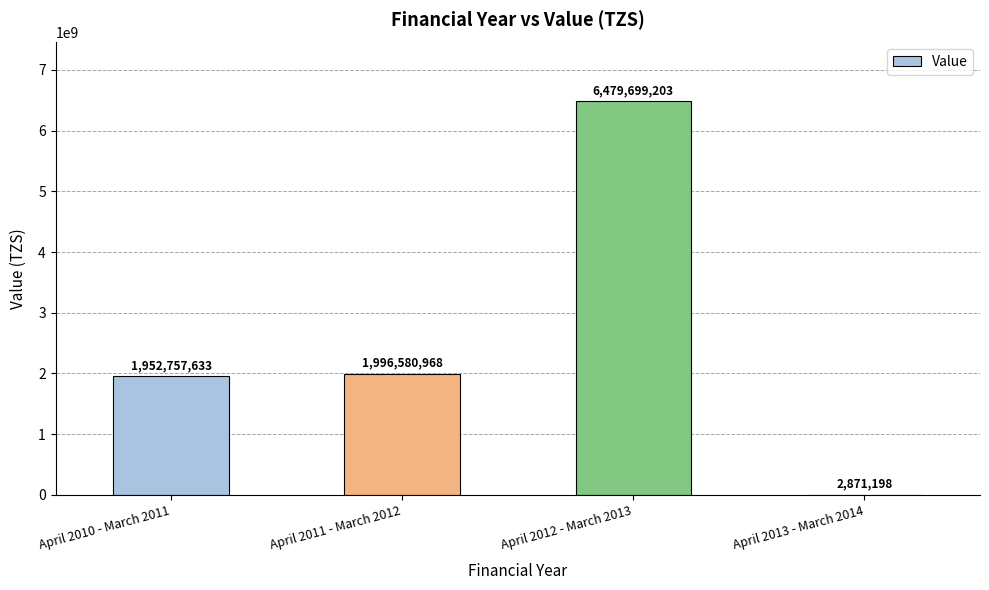

Where is the data nearest to the value 3241285200?

April 2011 - March 2012